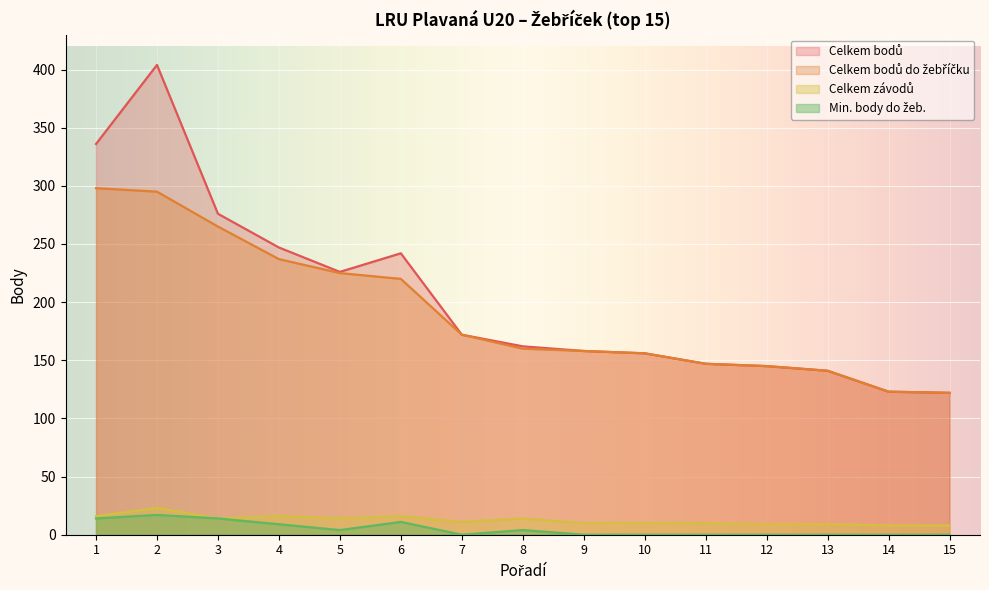

How many lines are shown in the chart?

4